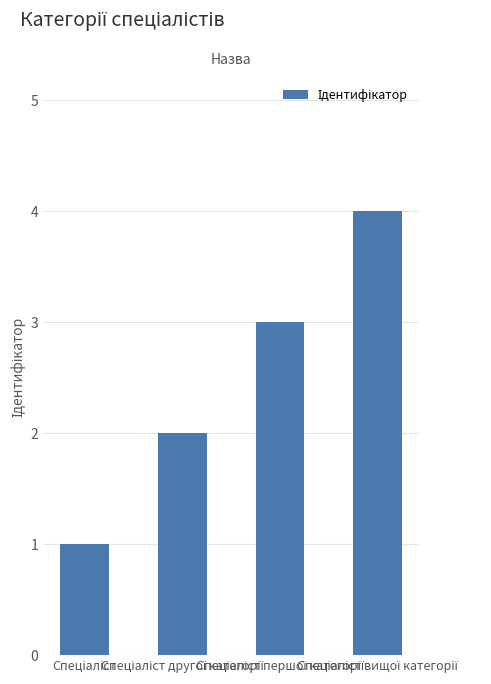

What is the sum of all values?

10